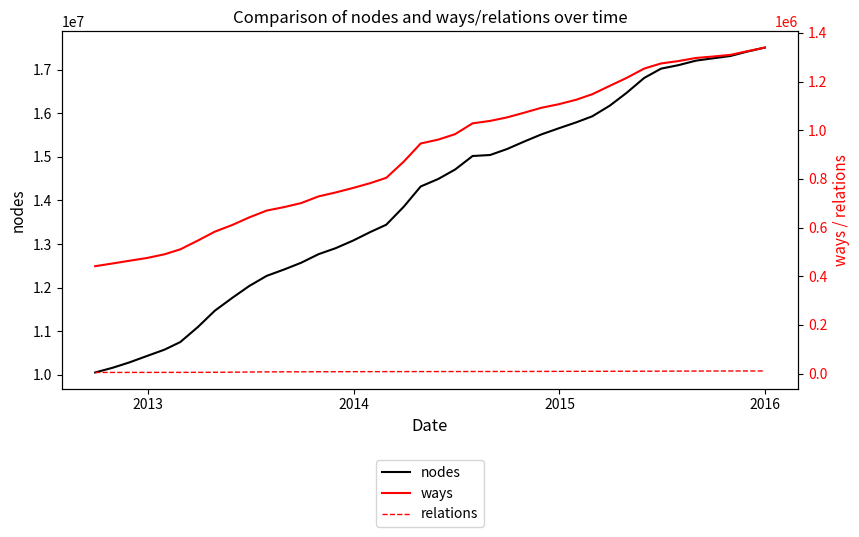

What is the maximum value for nodes?

17503456